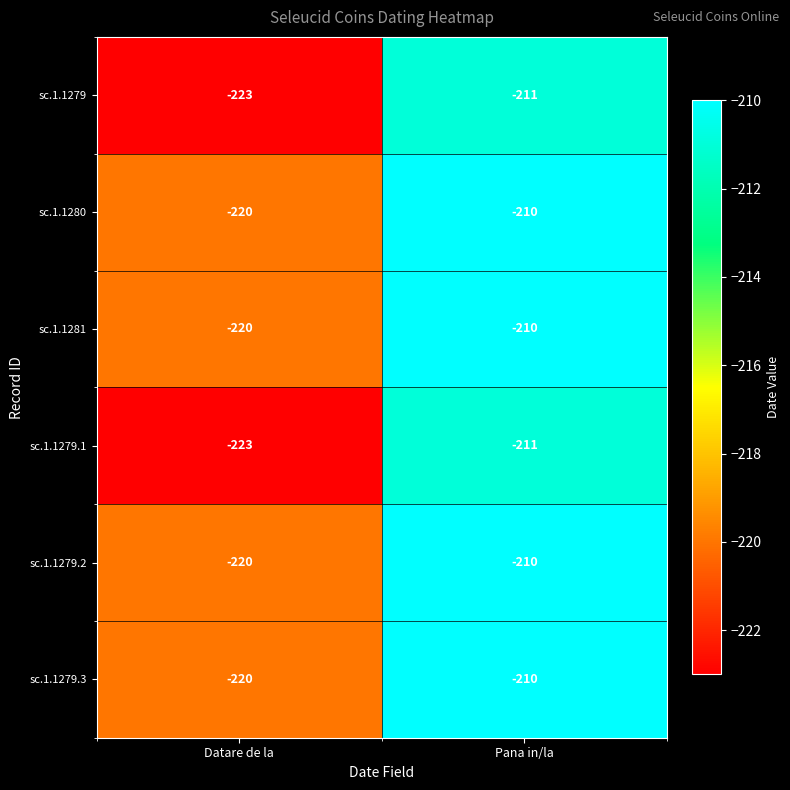

What is the approximate value of sc.1.1279 at Datare de la, to the nearest 5?

-225